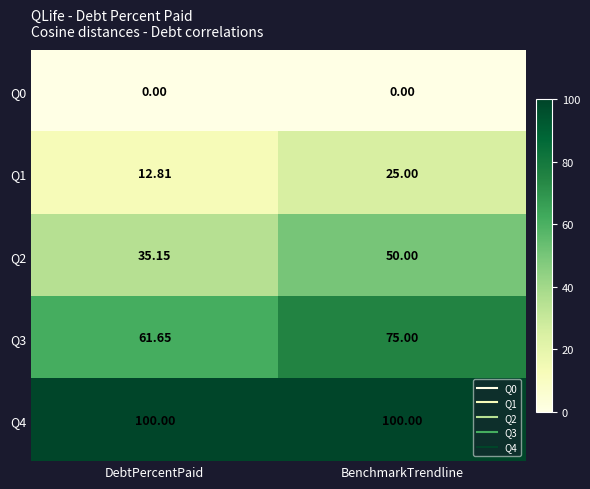

Rank the categories by Q1 value from highest to lowest.

BenchmarkTrendline, DebtPercentPaid